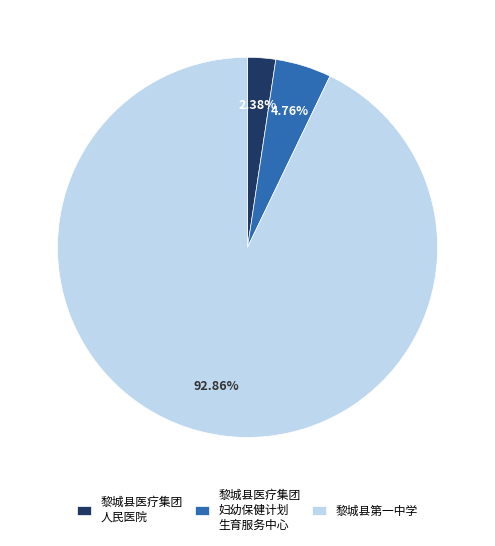

What is the ratio of the value at 黎城县第一中学 to the value at 黎城县医疗集团 人民医院?

39.0